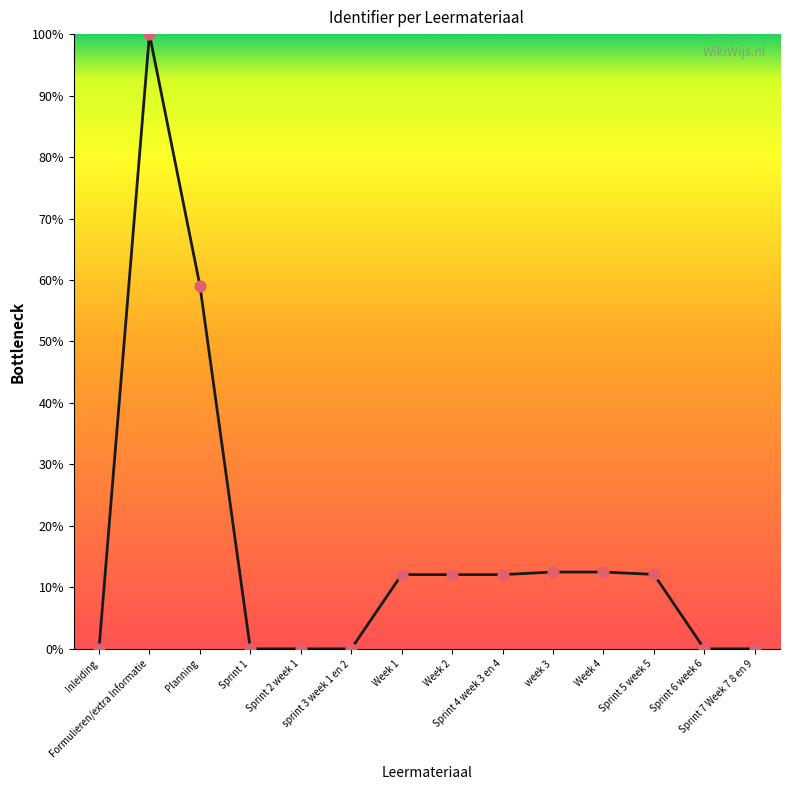

What is the ratio of the value at Formulieren/extra Informatie to the value at Planning?

1.7